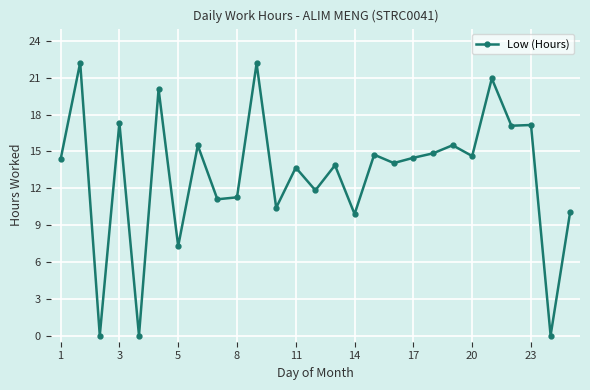

True or false: there are more than 0 points higher than both neighbors.

True